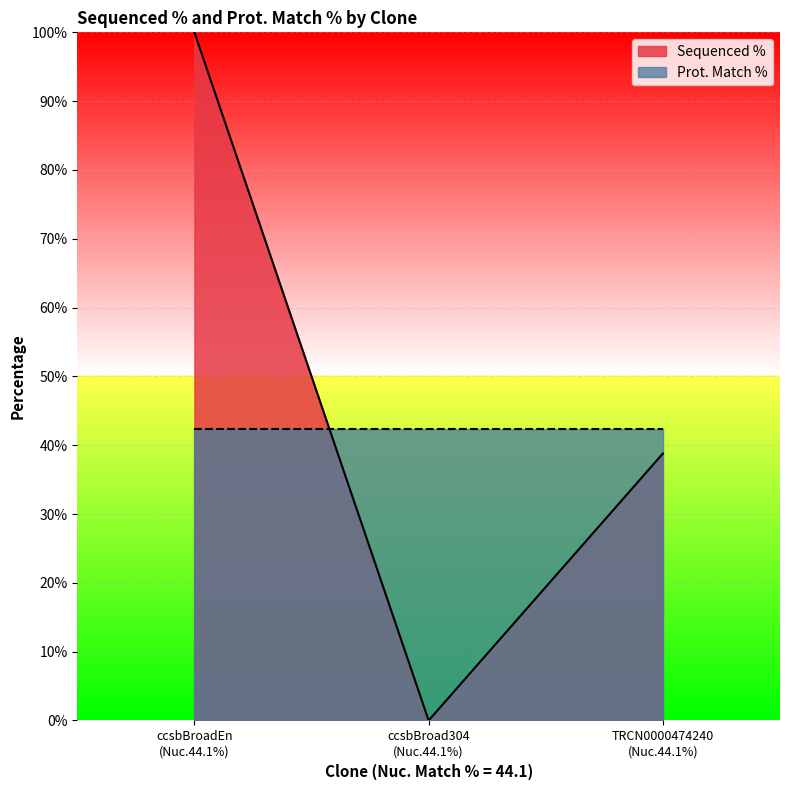

Rank the series by their maximum value, from highest to lowest.

Sequenced %, Prot. Match %